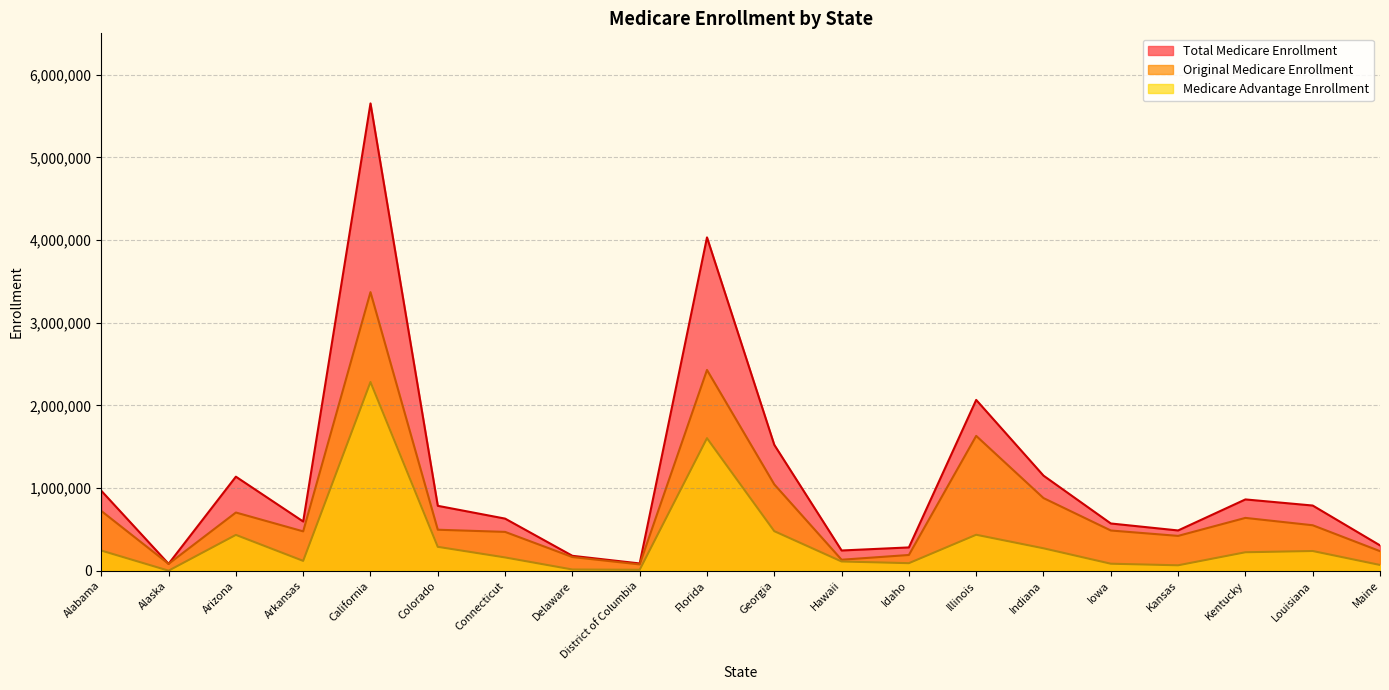

Which series has the largest total across all categories?

Total Medicare Enrollment